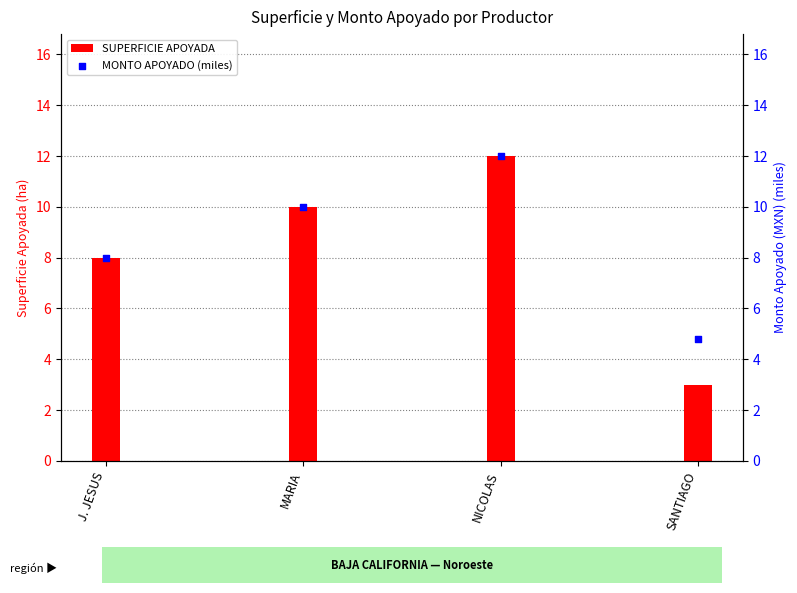

At which category is the sum across all series the highest?

NICOLAS